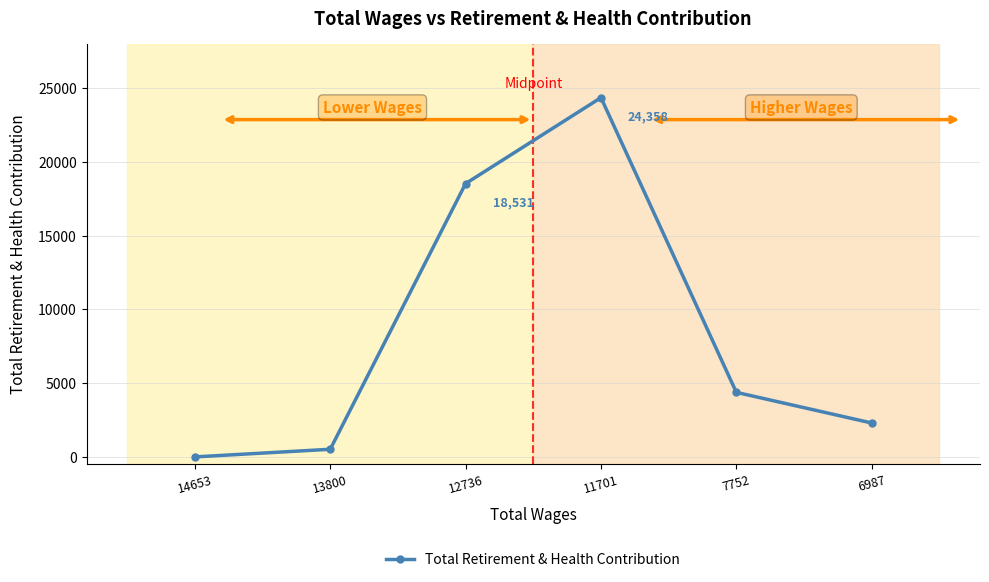

Reading left to right, transcribe all the data shown in this chart.

14653=0	13800=519	12736=18531	11701=24358	7752=4377	6987=2299